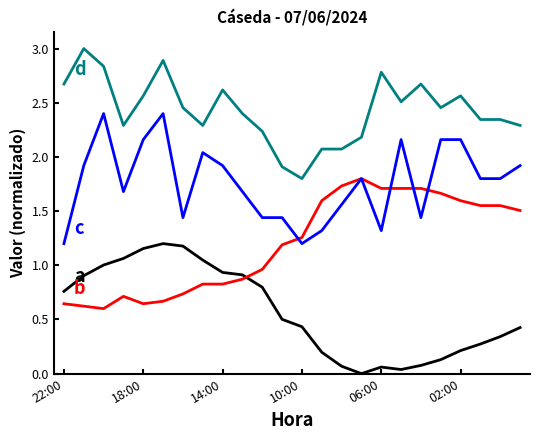

What is the maximum value shown in the chart?

3.0